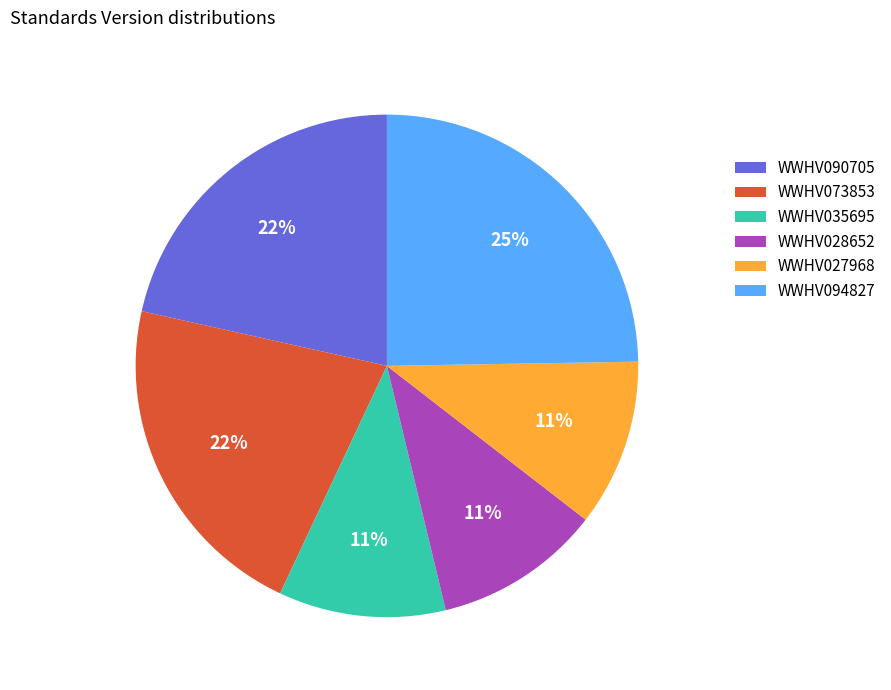

The WWHV090705 slice represents 14% of the pie. True or false?

False